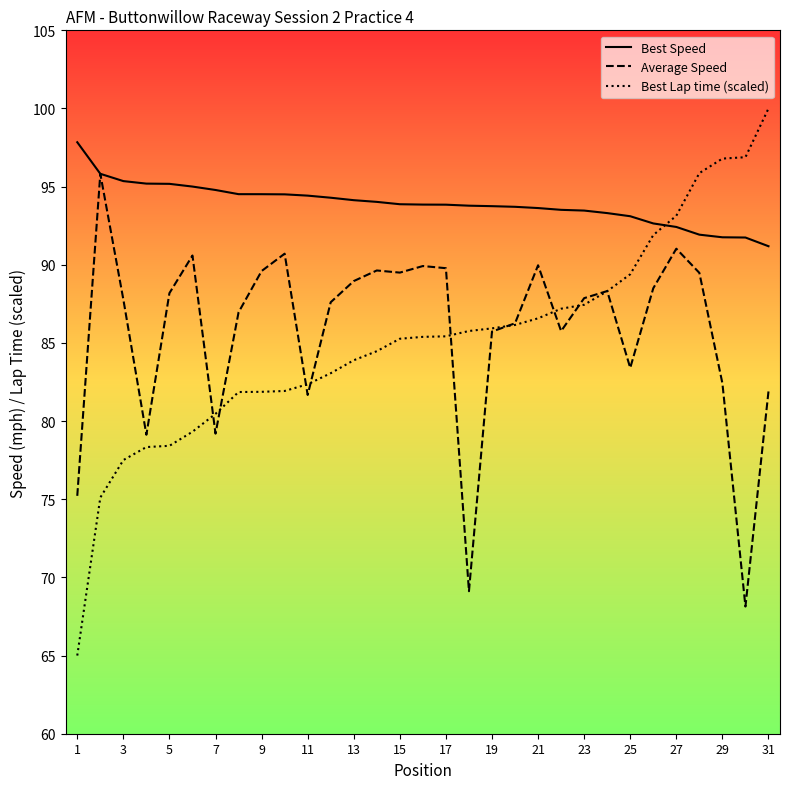

List the series in order of their peak value, lowest first.

Average Speed, Best Speed, Best Lap time (scaled)